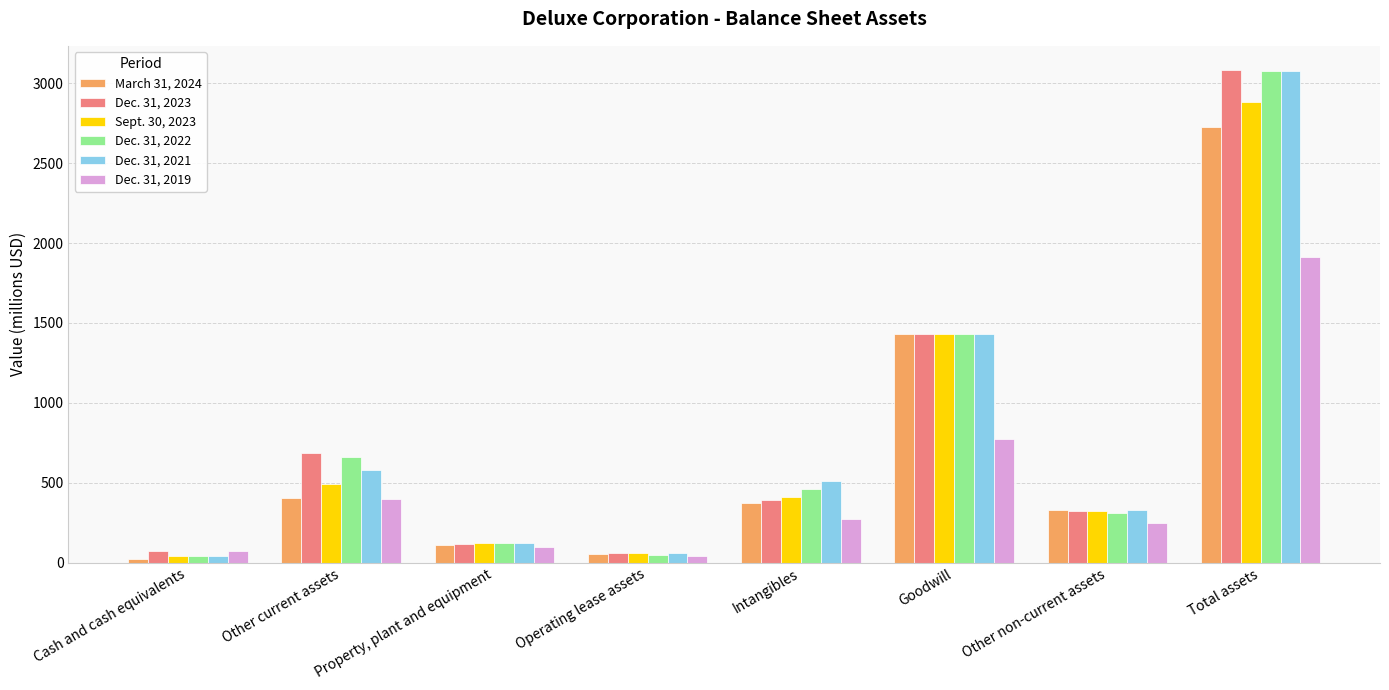

What value does the March 31, 2024 series have at Property, plant and equipment?

111.1